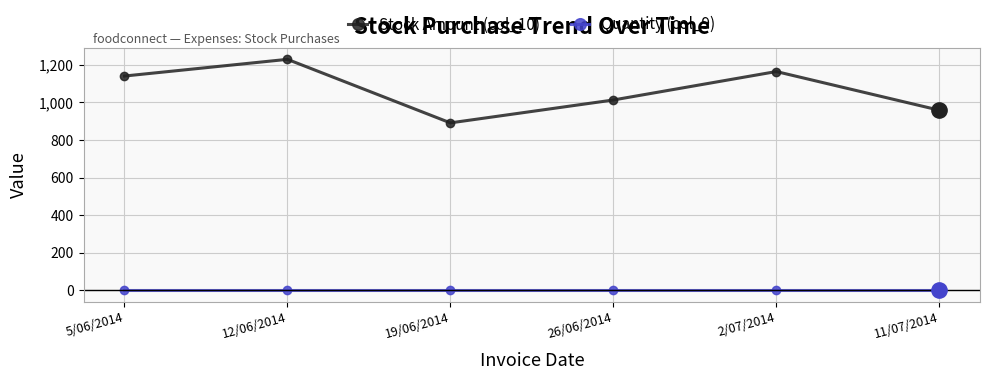

Rank the series by their average value, from lowest to highest.

Quantity (col_9), Stock Amount (col_10)